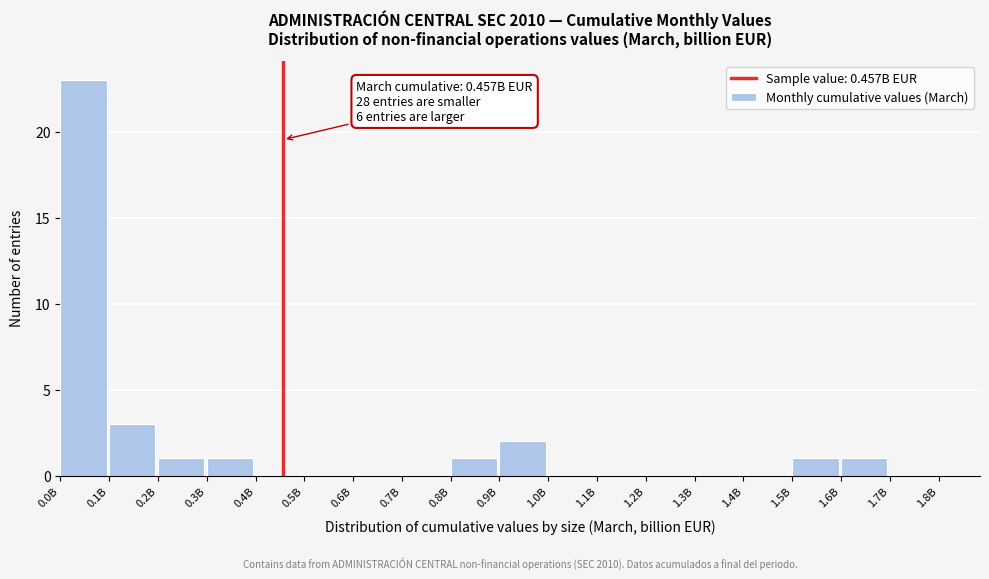

Reading left to right, list all the values displayed in this chart.

0.0B=23	0.1B=3	0.2B=1	0.3B=1	0.4B=0	0.5B=0	0.6B=0	0.7B=0	0.8B=1	0.9B=2	1.0B=0	1.1B=0	1.2B=0	1.3B=0	1.4B=0	1.5B=1	1.6B=1	1.7B=0